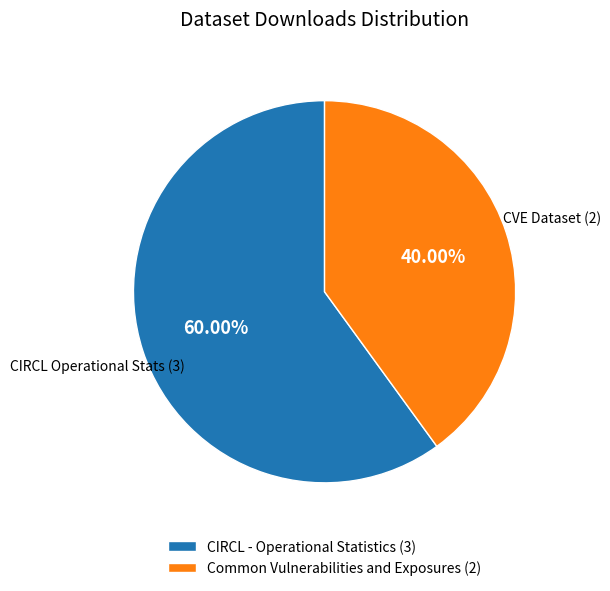

Is CIRCL - Operational Statistics the majority of the pie?

Yes